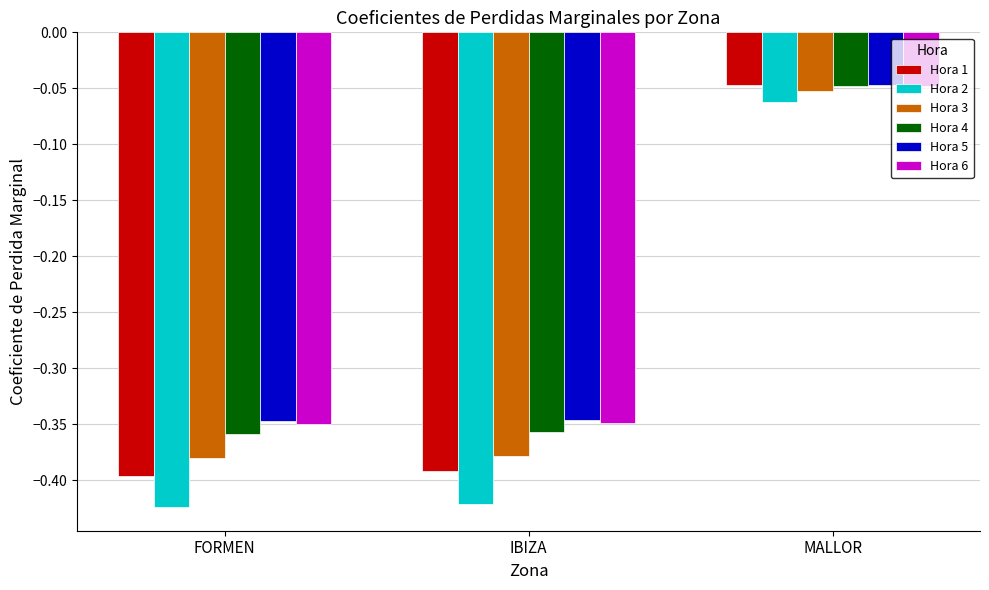

Does the chart contain any negative values?

Yes